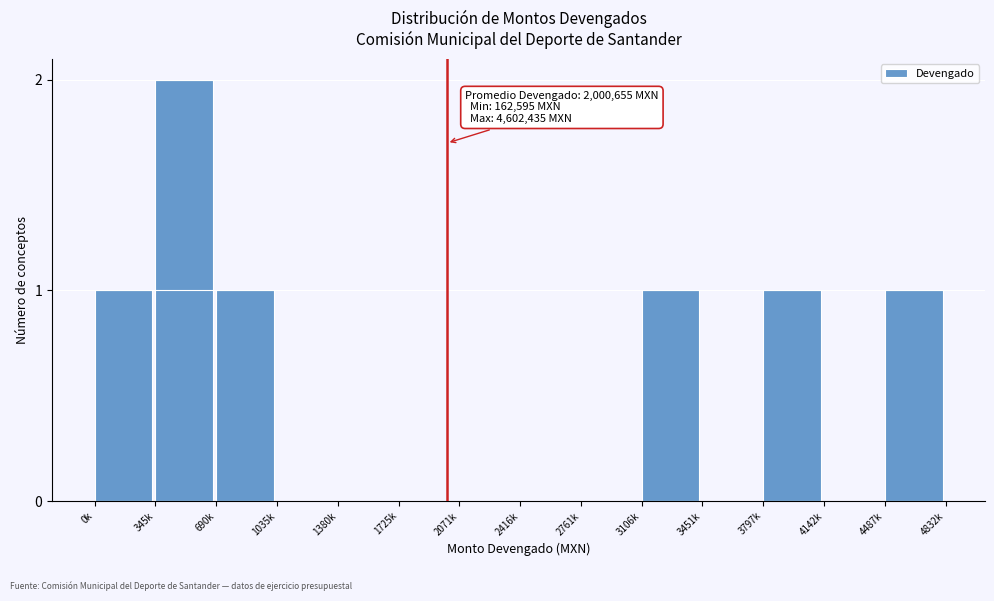

Reading left to right, extract all data points from this chart.

0k=1	345k=2	690k=1	1035k=0	1380k=0	1725k=0	2071k=0	2416k=0	2761k=0	3106k=1	3451k=0	3797k=1	4142k=0	4487k=1